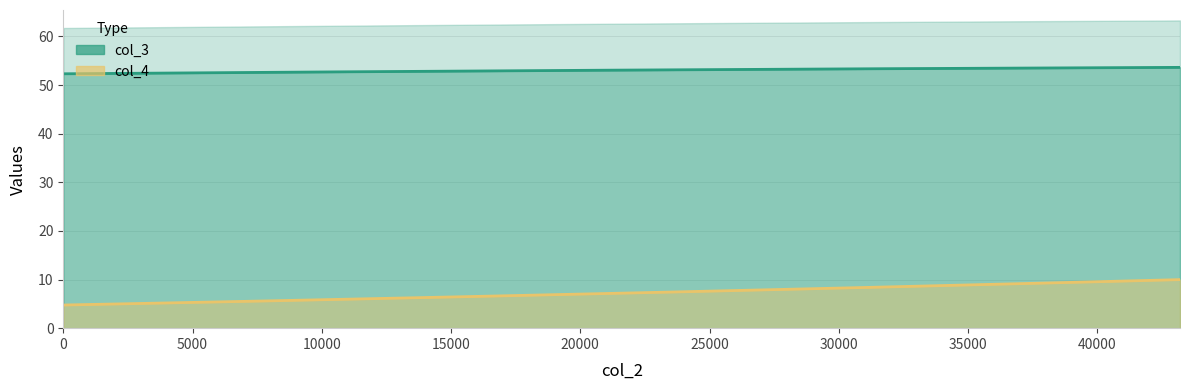

Which series has the largest total across all categories?

col_3